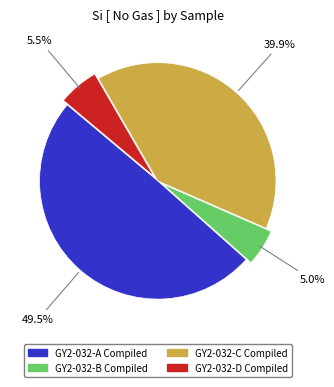

Which category has the biggest portion of the pie?

GY2-032-A Compiled